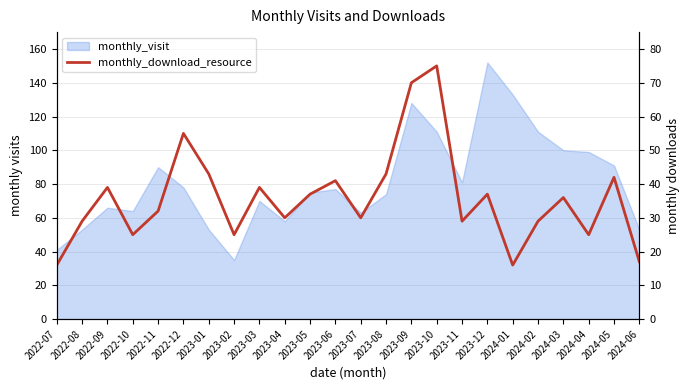

How many lines are shown in the chart?

1